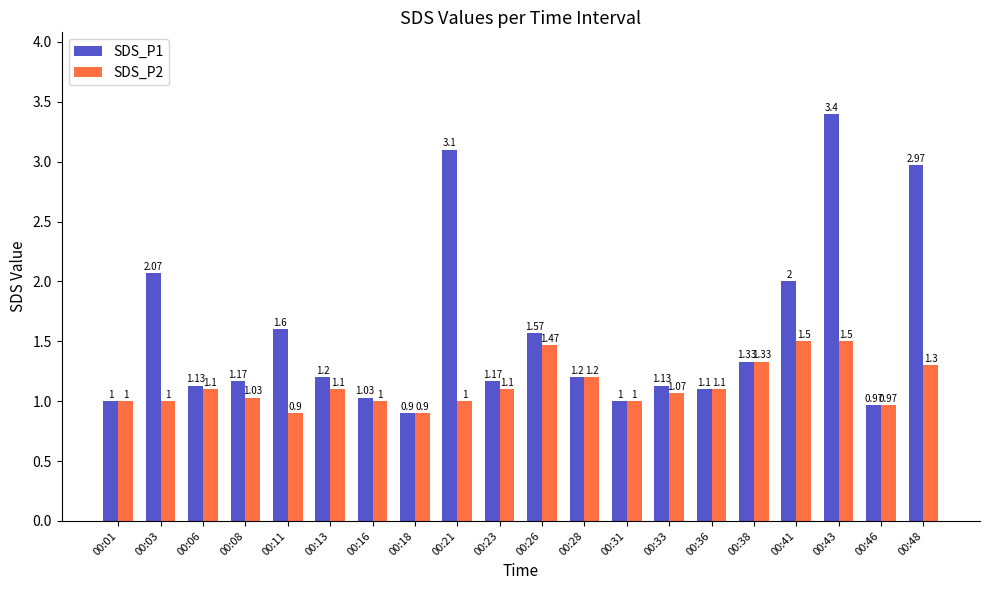

The value of SDS_P2 at 00:18 is 0.9. True or false?

True